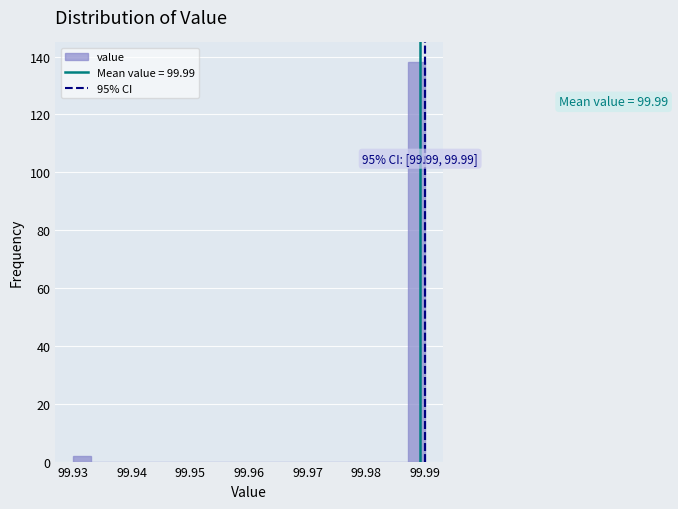

Around what value on the x-axis is the tallest bar? Give the approximate position of its centre, as read against the axis.

99.989